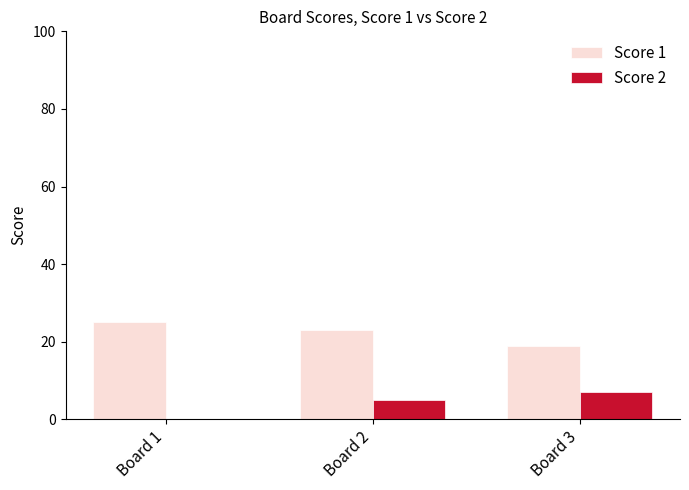

What is the sum of the Score 2 values at Board 1 and Board 3?

7